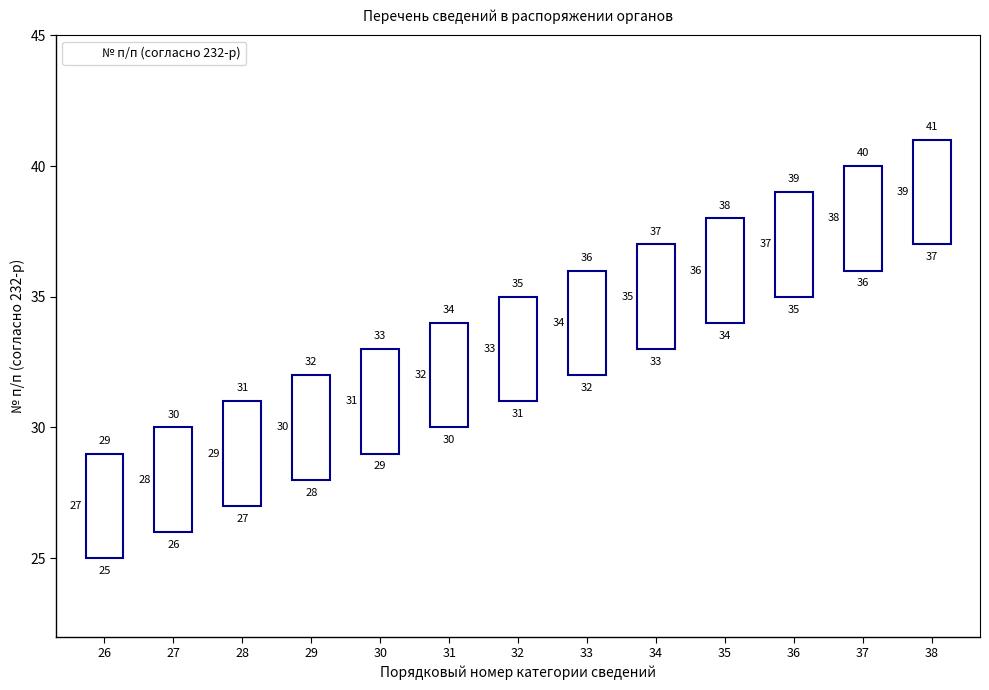

What is the ratio of the value at 29 to the value at 38?

0.8